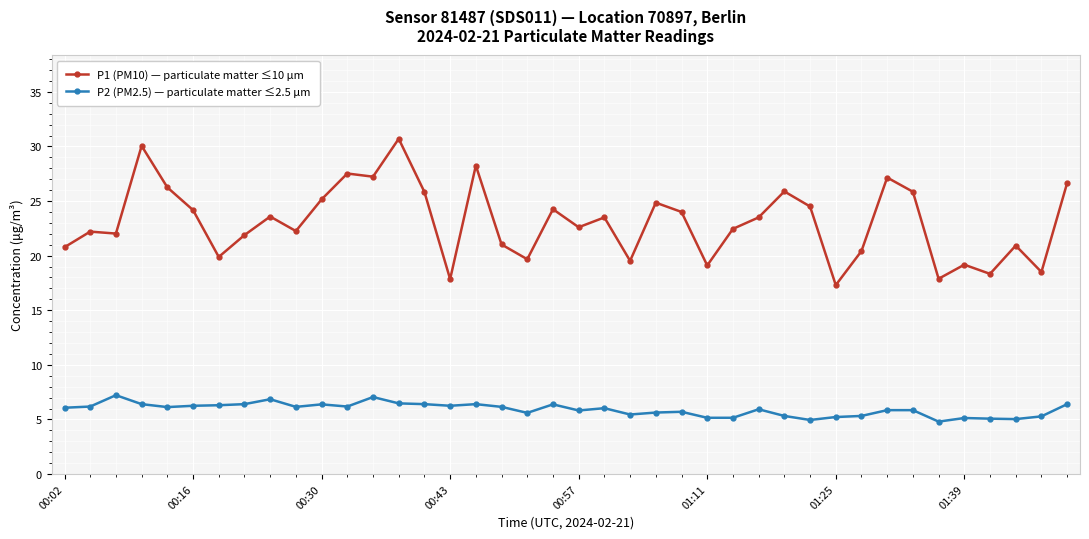

What is the value of the P1 (PM10) — particulate matter ≤10 µm point at the 26th from the left?

19.1